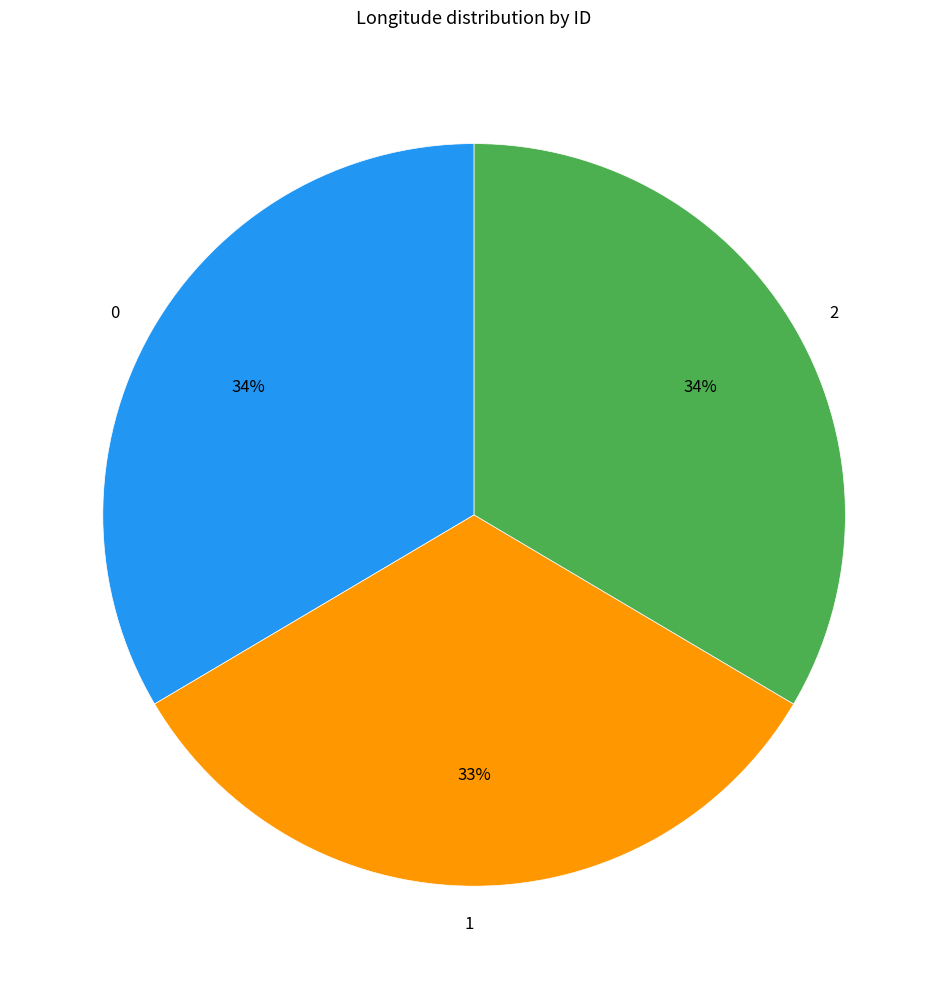

How many slices are in this pie chart?

3